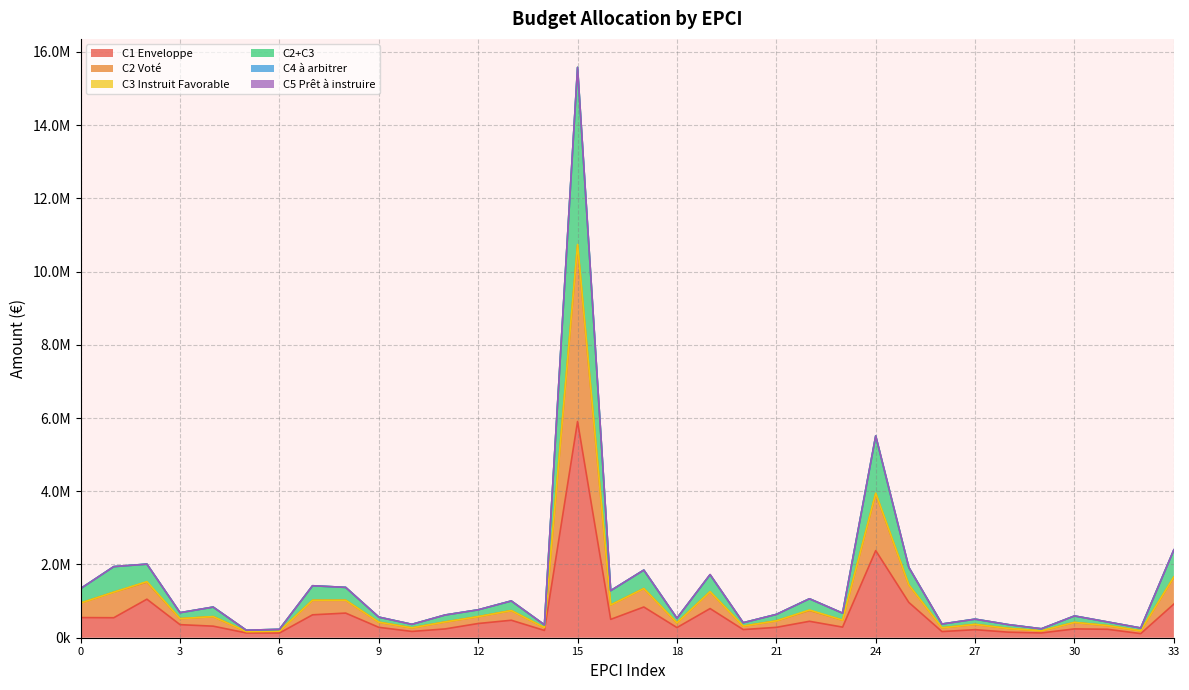

The value of C2+C3 at 44 is 277915. True or false?

False